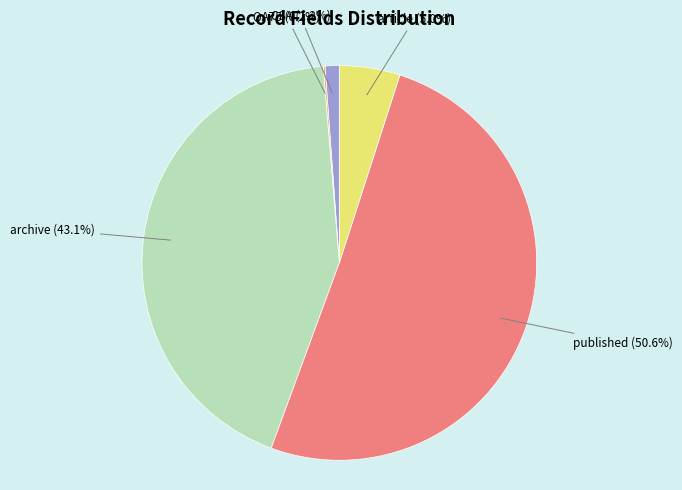

Is there any slice that represents more than half of the pie?

Yes